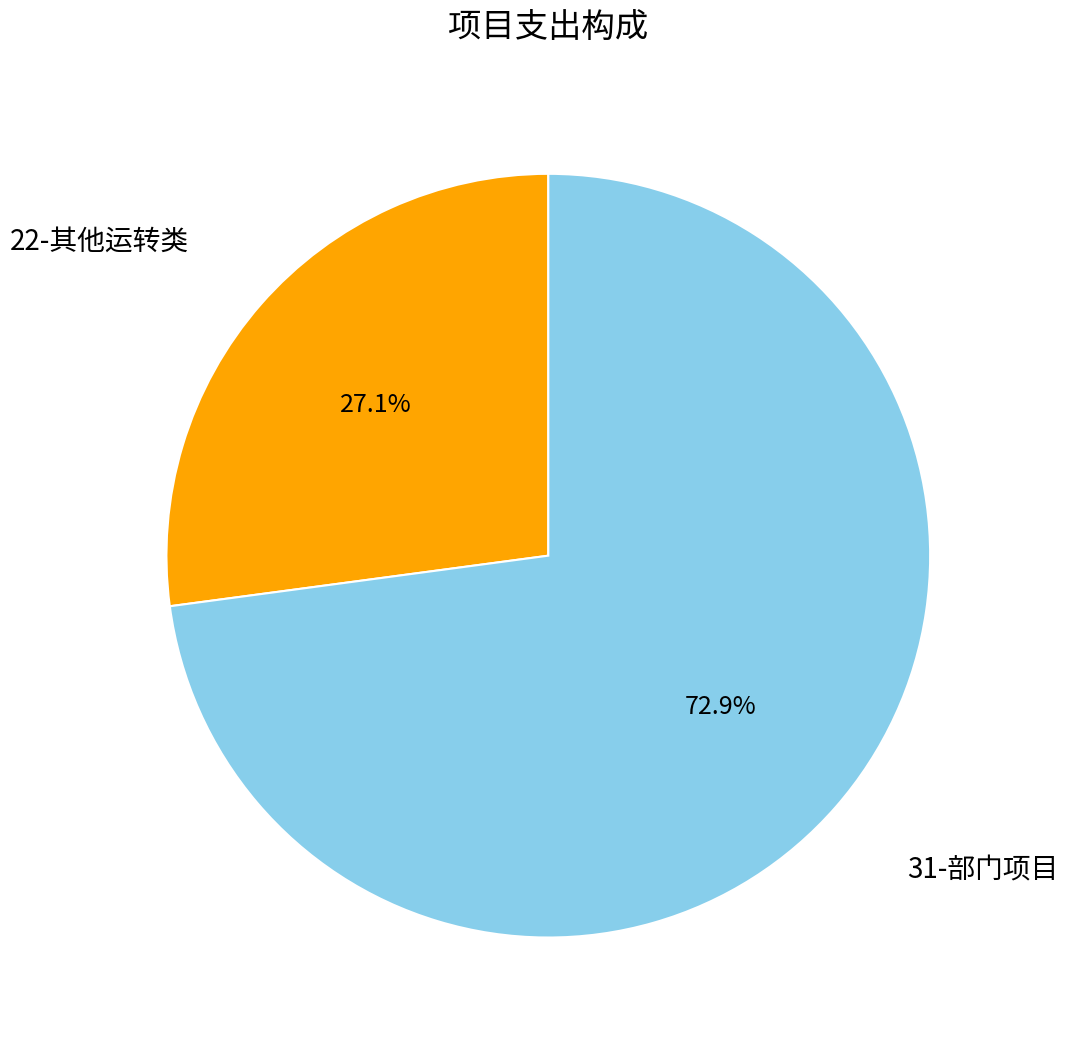

Is there a majority slice in this chart?

Yes